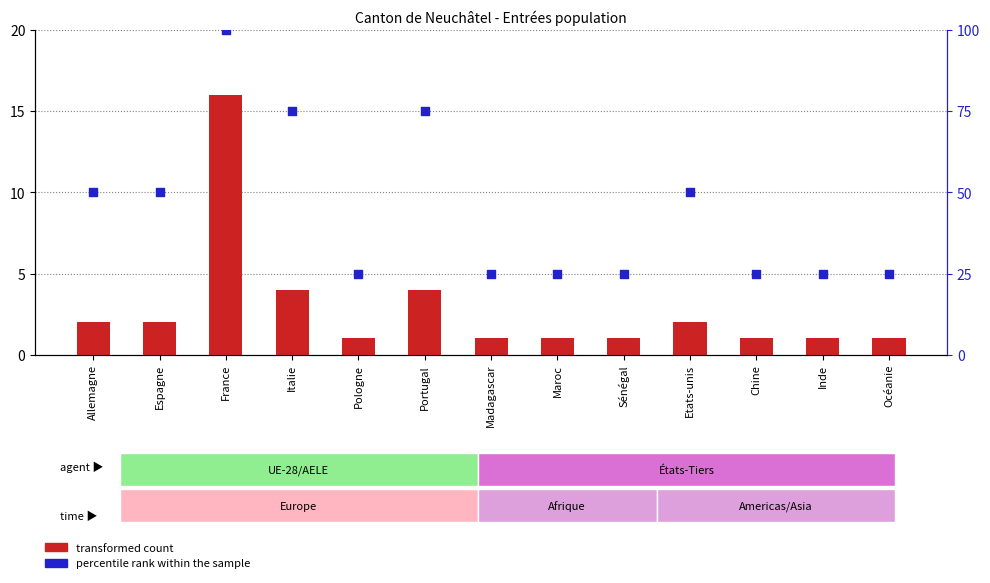

Which series has the largest total across all categories?

percentile rank within the sample